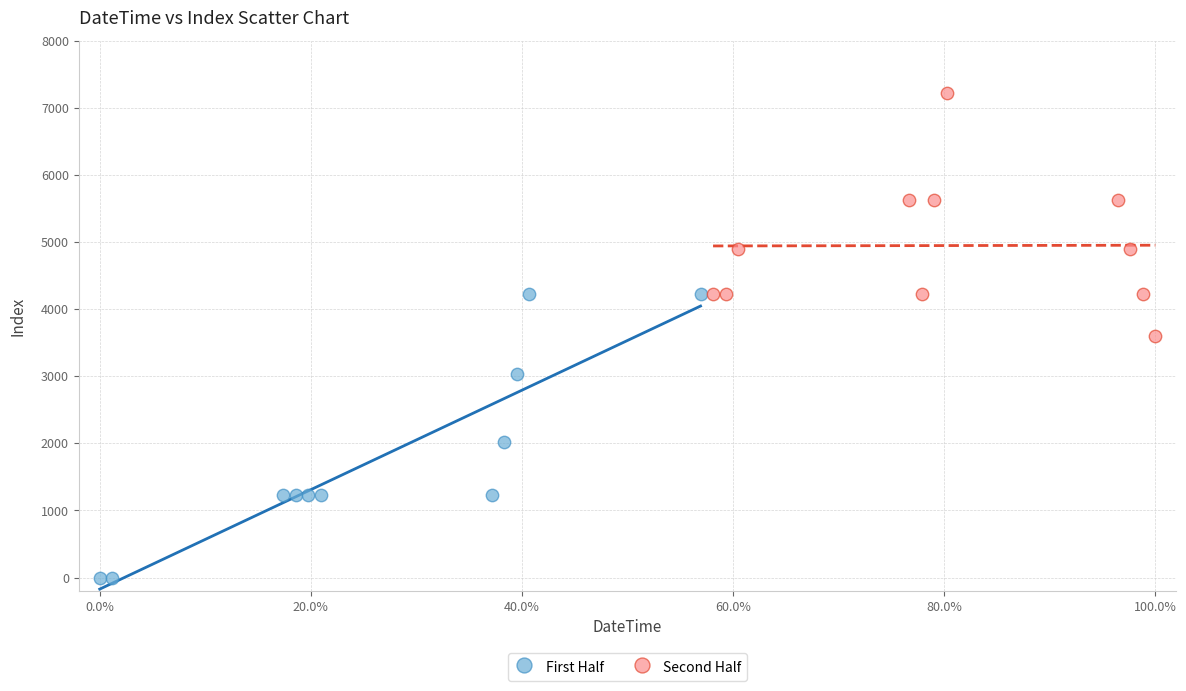

Which series reaches the maximum Y coordinate?

Second Half